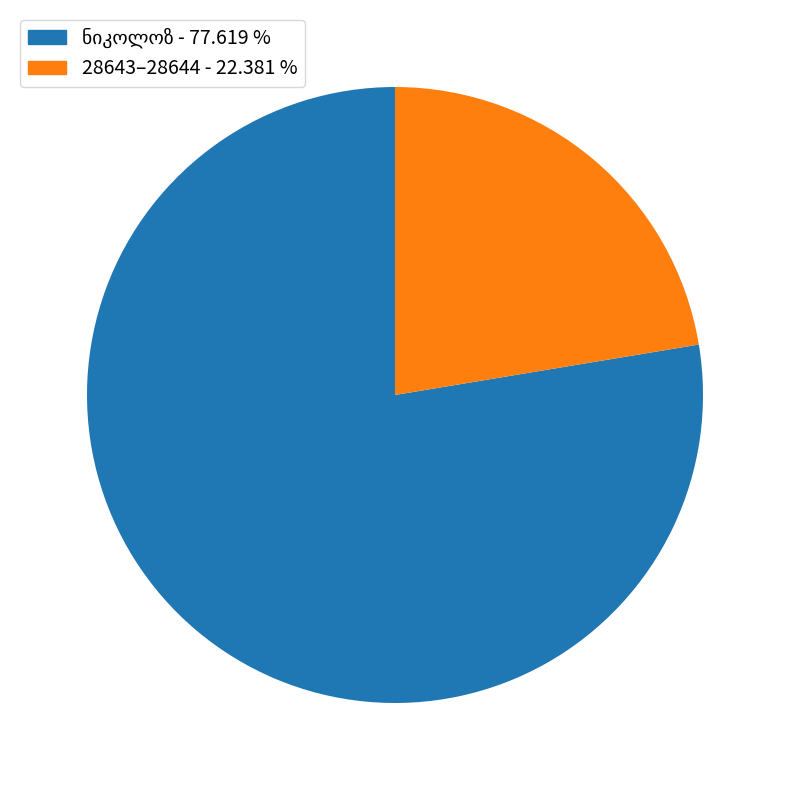

Does any single category account for the majority?

Yes